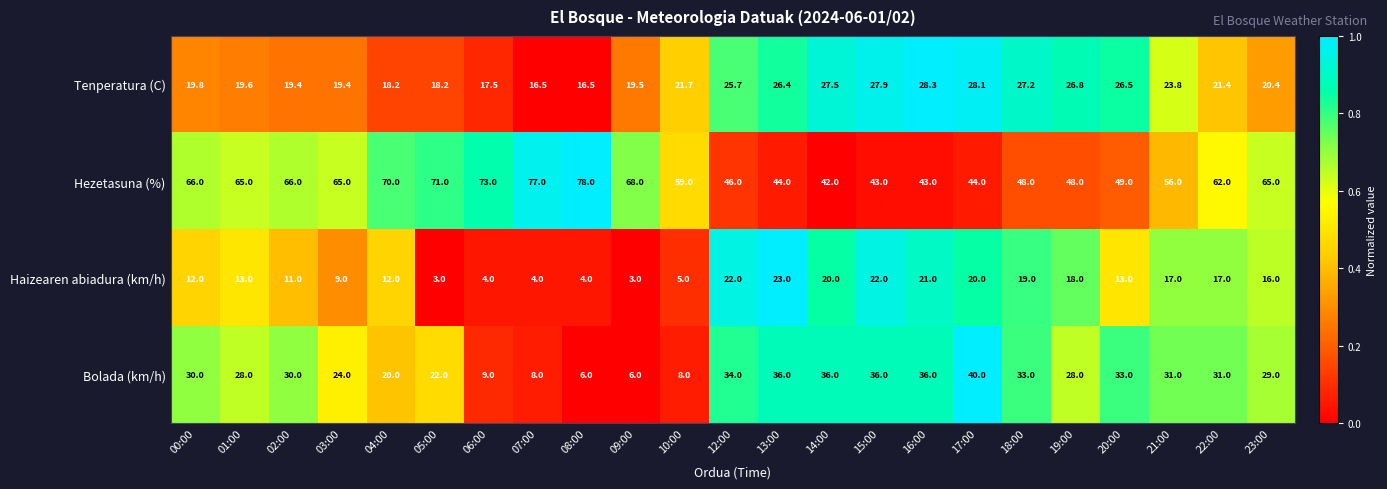

At which category is the sum across all series the highest?

17:00